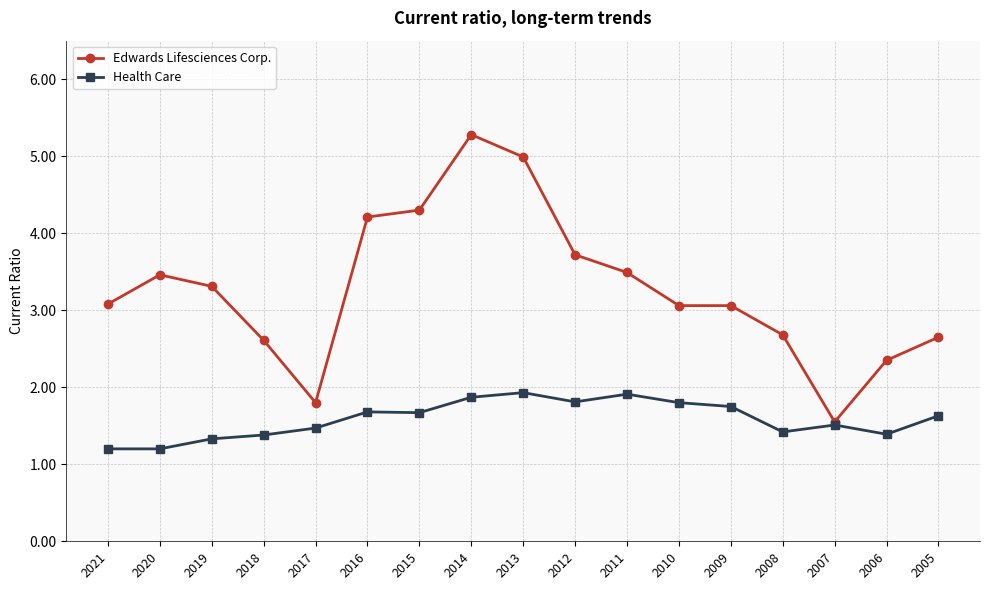

The Health Care series shows 1.4 at 2006. True or false?

True